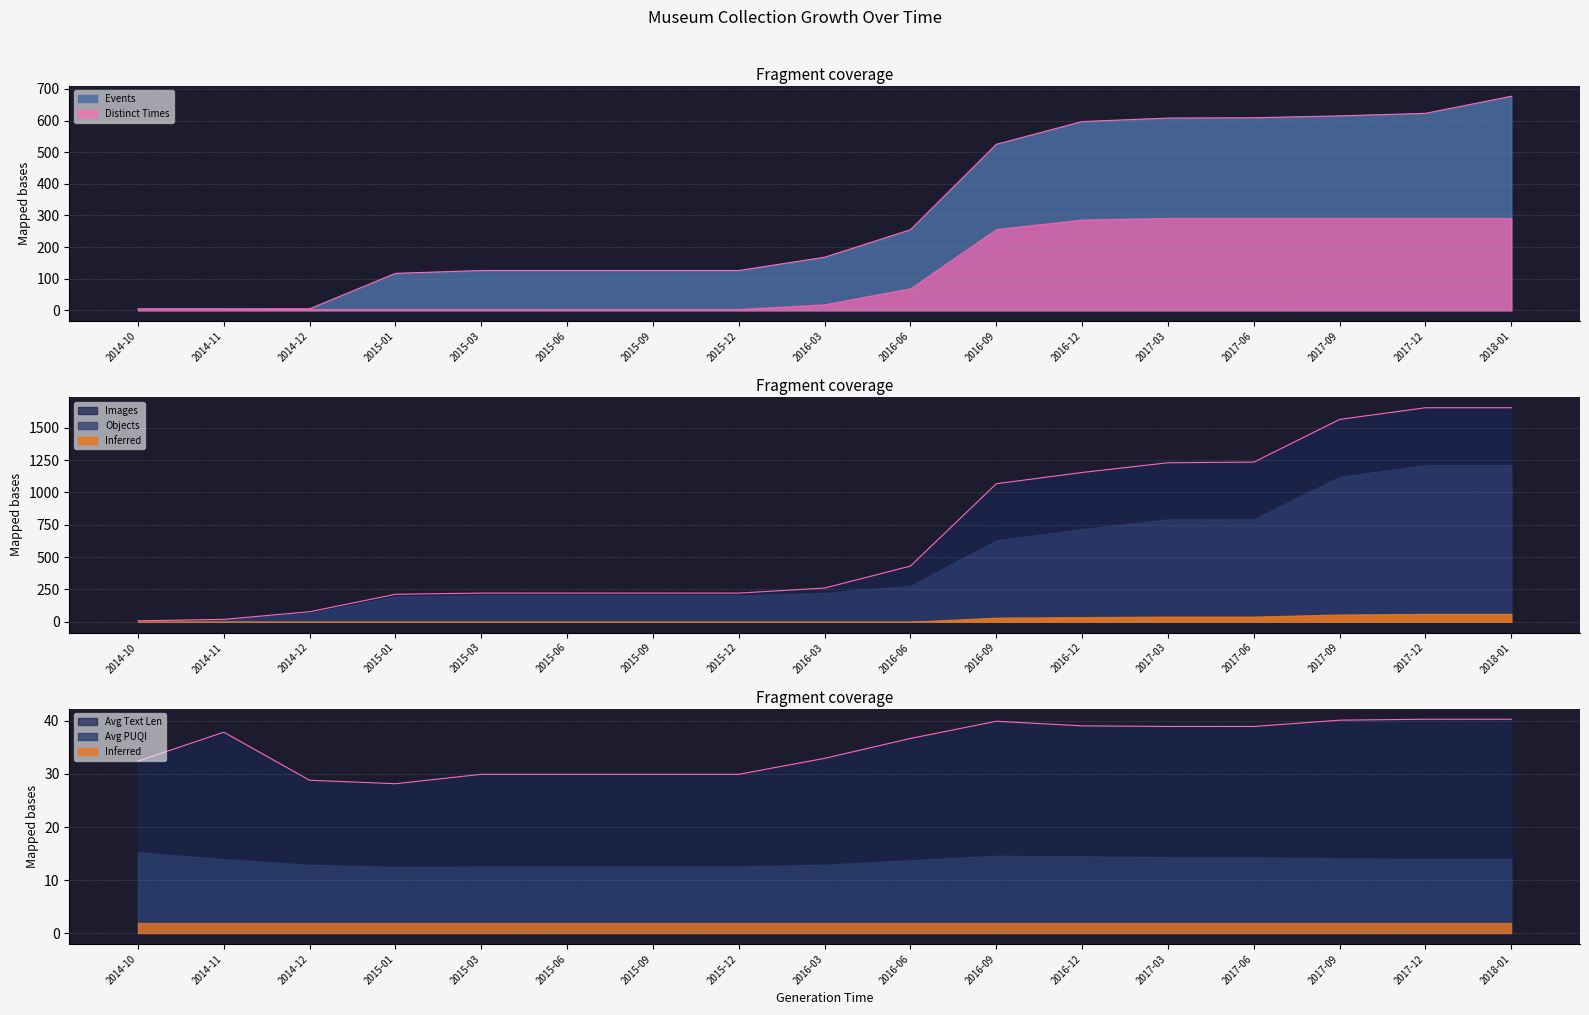

True or false: events has more than 1 points higher than both neighbors.

False